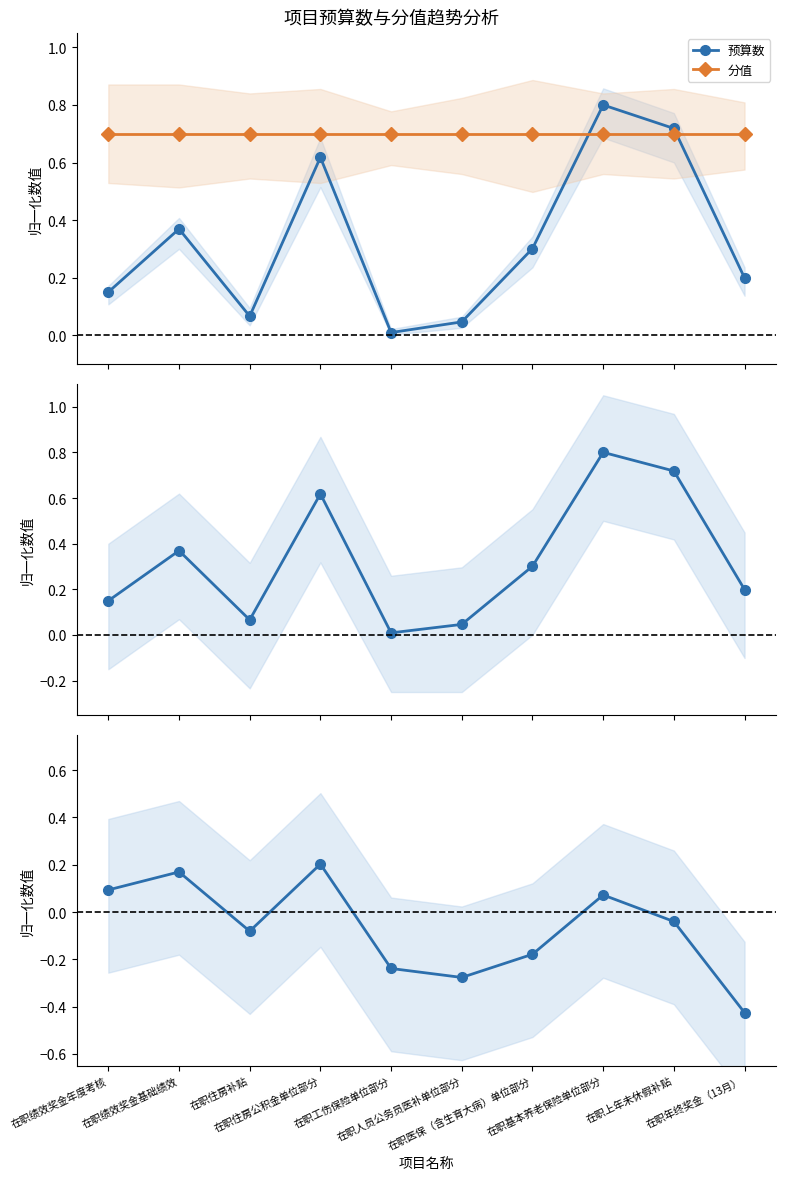

At which category does 预算数 reach its first local valley?

在职住房补贴